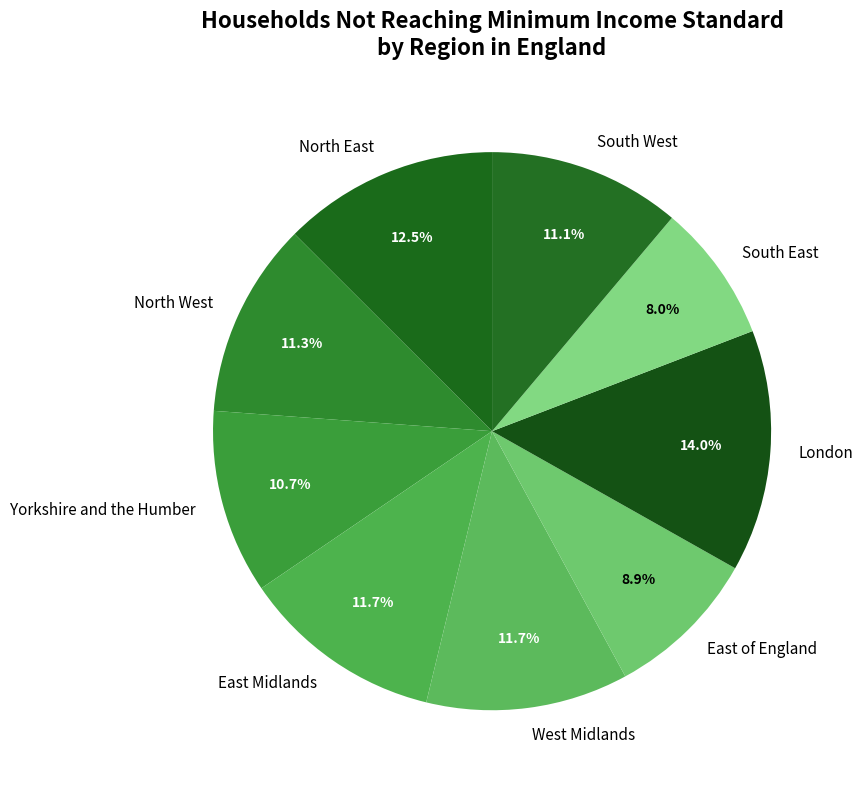

Which has a higher value, Yorkshire and the Humber or East Midlands?

East Midlands